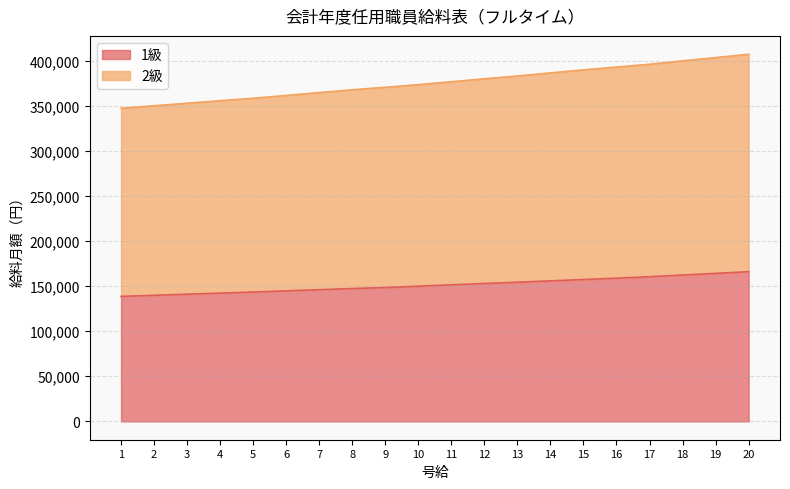

What value does the 1級 series have at 9, to the nearest 10?

148400